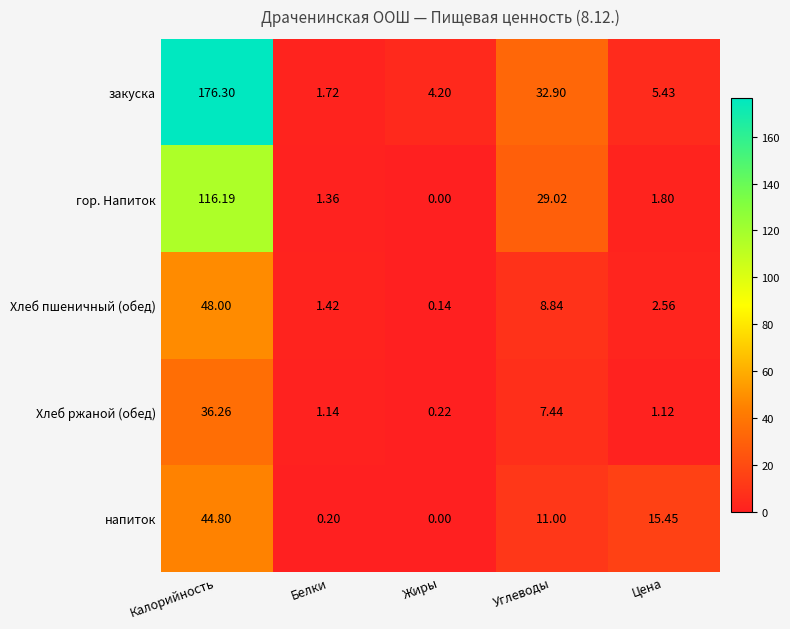

How many distinct data groups are displayed?

5